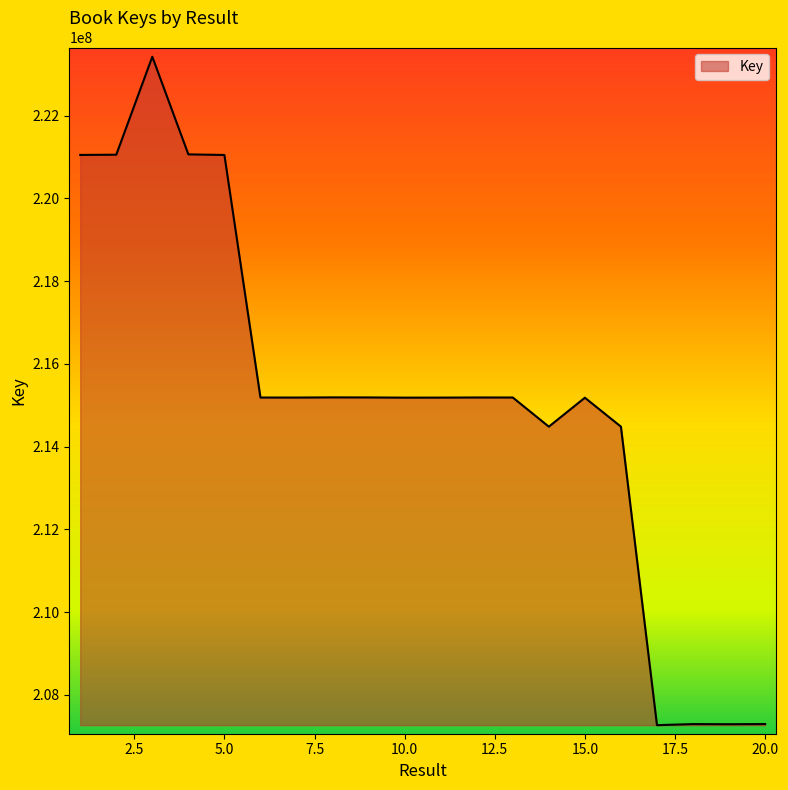

What is the smallest value displayed?

207269429